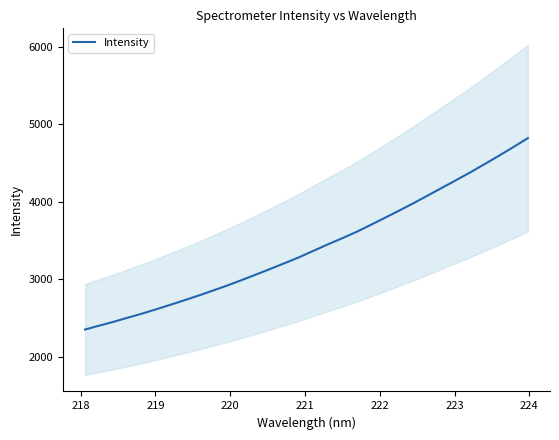

What is the average value?

3418.9